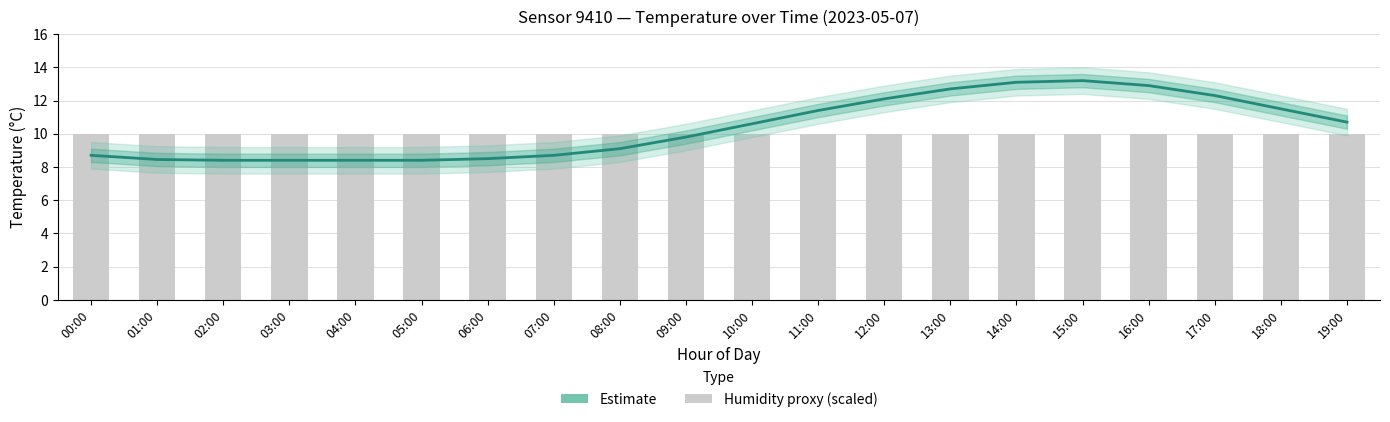

Where is humidity (scaled) nearest to the value 10?

00:00